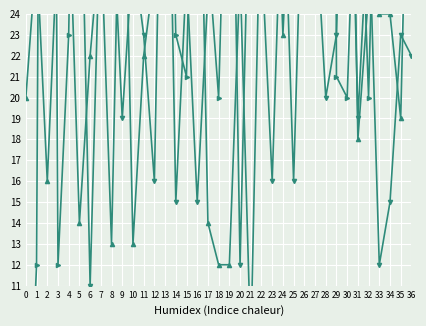

How many interior local peaks does the LA POSTA - TWITTER TEXTO series have?

12